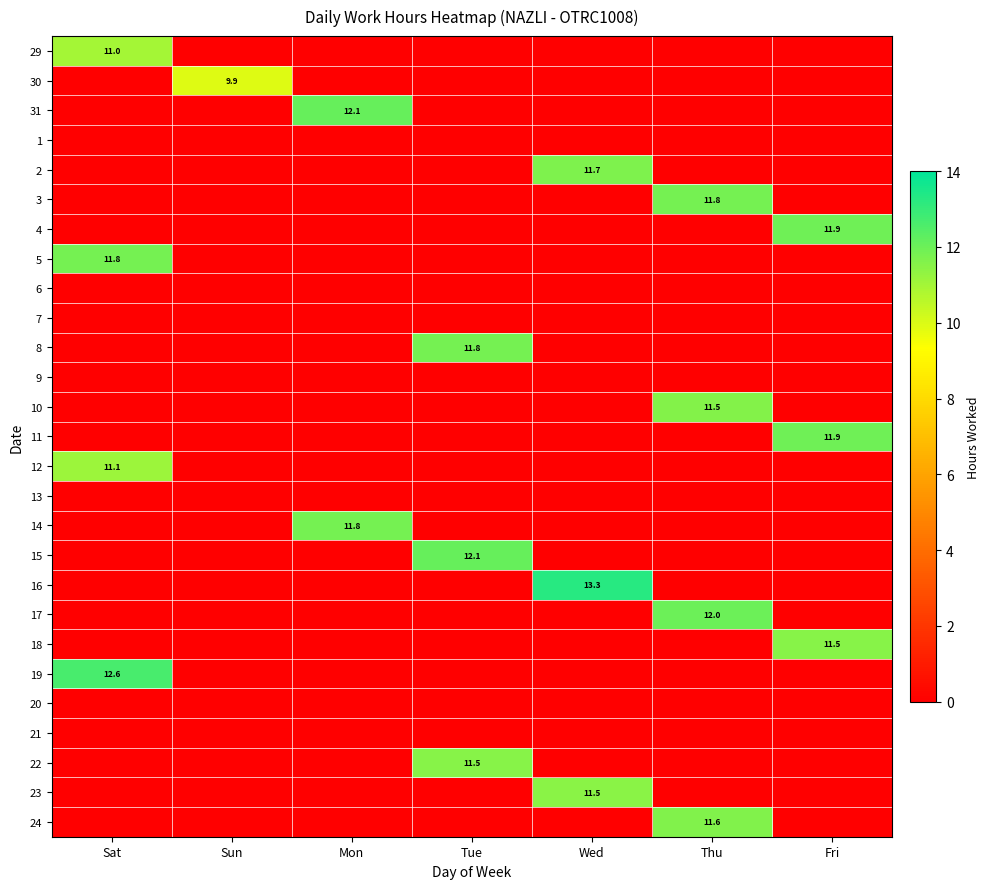

How many series are shown in this chart?

27